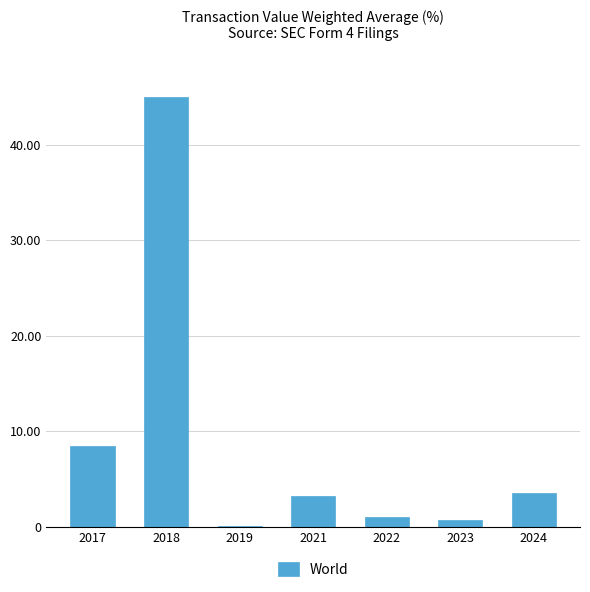

Where is the data nearest to the value 22?

2017